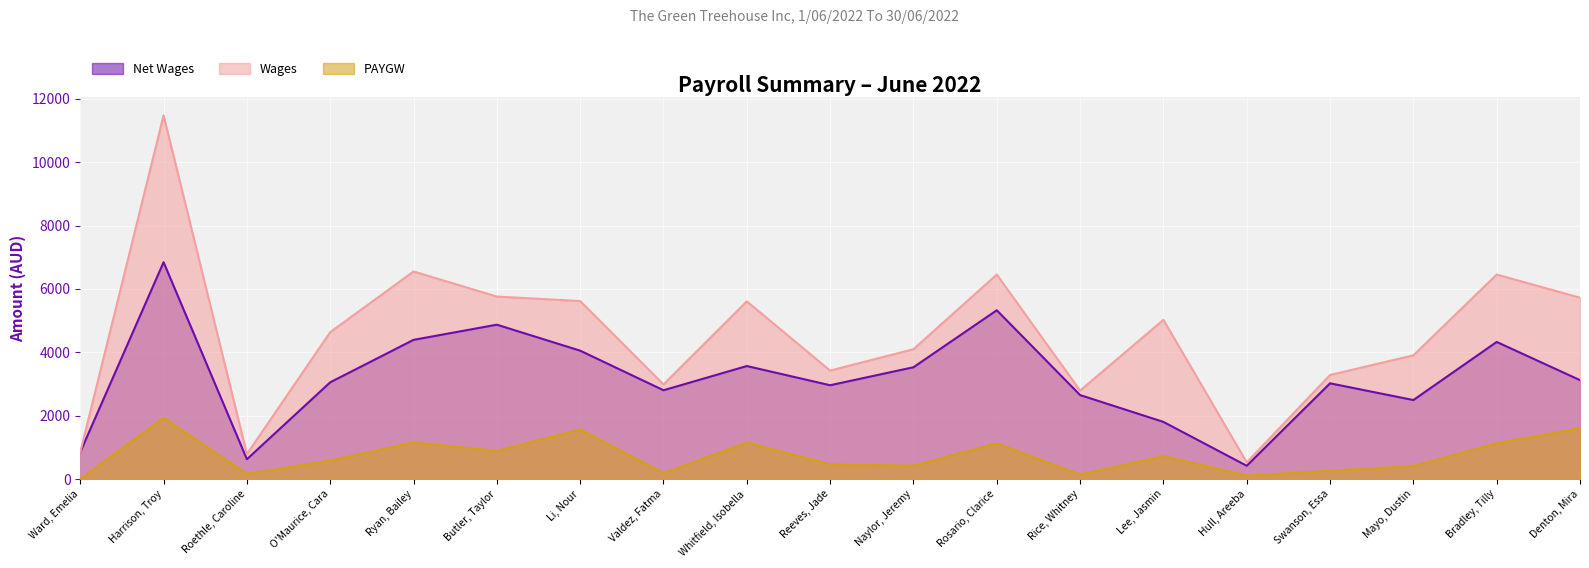

What is the total value across all series at Ward, Emelia?

1700.5